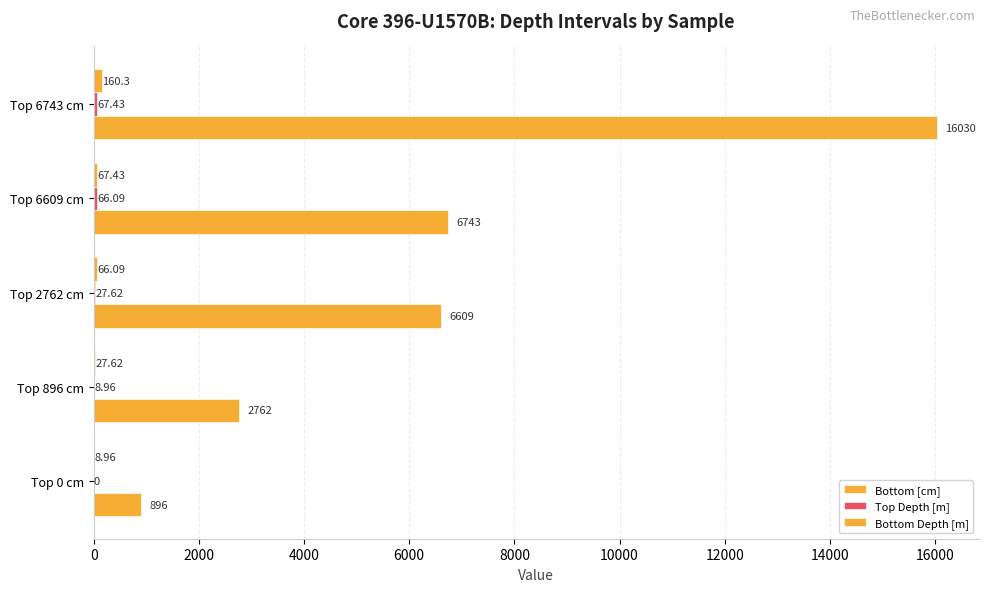

How many series are shown in this chart?

3